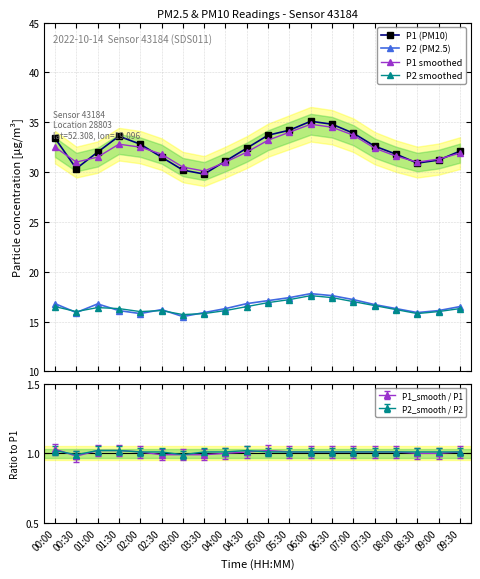

Reading right to left, list all the values displayed in this chart.

P1 (PM10): 09:30=32.1	09:00=31.2	08:30=30.9	08:00=31.8	07:30=32.6	07:00=33.9	06:30=34.8	06:00=35.1	05:30=34.2	05:00=33.7	04:30=32.4	04:00=31.1	03:30=29.8	03:00=30.2	02:30=31.5	02:00=32.8	01:30=33.6	01:00=32.0	00:30=30.4	00:00=33.4
P2 (PM2.5): 09:30=16.5	09:00=16.1	08:30=15.9	08:00=16.3	07:30=16.7	07:00=17.2	06:30=17.6	06:00=17.8	05:30=17.4	05:00=17.1	04:30=16.8	04:00=16.3	03:30=15.9	03:00=15.5	02:30=16.2	02:00=15.8	01:30=16.1	01:00=16.8	00:30=15.9	00:00=16.8
P1 smoothed: 09:30=31.9	09:00=31.3	08:30=31.0	08:00=31.6	07:30=32.4	07:00=33.7	06:30=34.5	06:00=34.8	05:30=34.0	05:00=33.2	04:30=32.0	04:00=31.0	03:30=30.1	03:00=30.5	02:30=31.8	02:00=32.5	01:30=32.8	01:00=31.5	00:30=31.0	00:00=32.5
P2 smoothed: 09:30=16.3	09:00=16.0	08:30=15.8	08:00=16.2	07:30=16.6	07:00=17.0	06:30=17.4	06:00=17.6	05:30=17.2	05:00=16.9	04:30=16.5	04:00=16.1	03:30=15.8	03:00=15.7	02:30=16.1	02:00=16.0	01:30=16.3	01:00=16.4	00:30=16.0	00:00=16.5